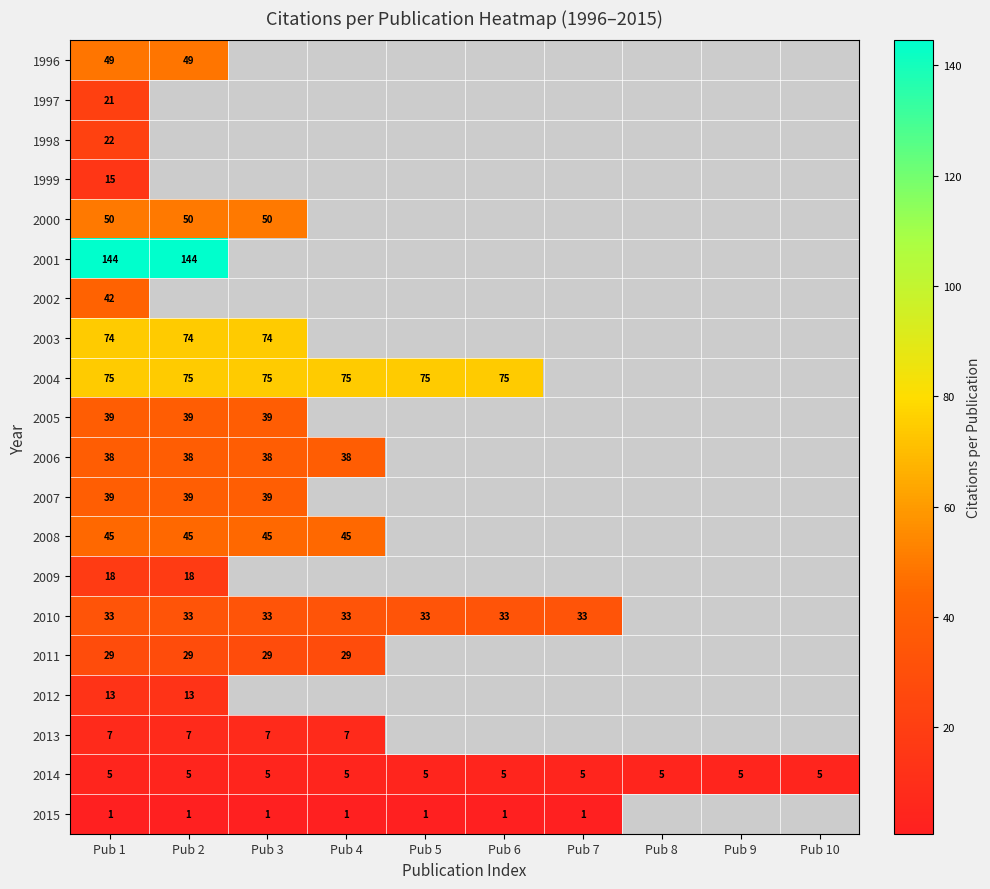

What is the total value across all series at Pub 1?

759